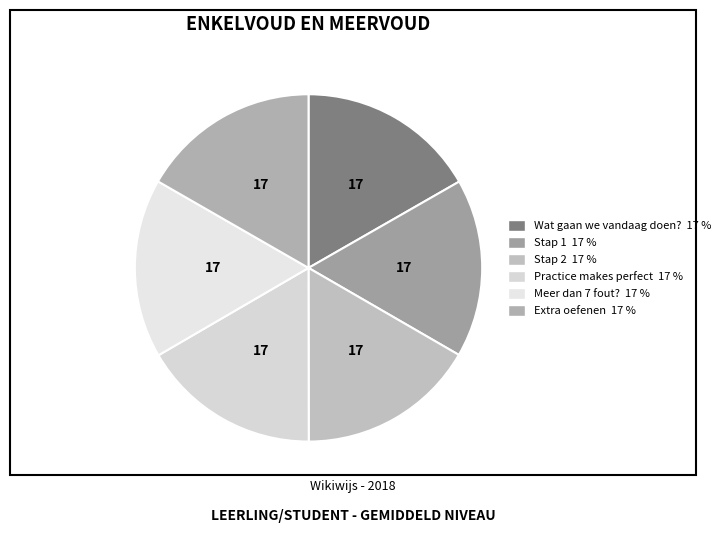

How many slices are in this pie chart?

6